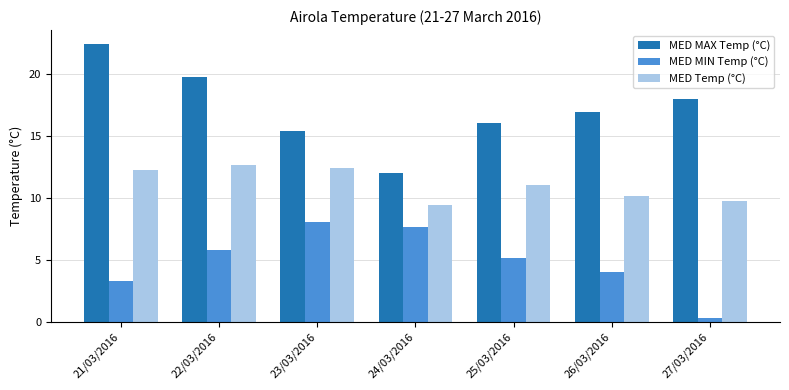

The value of MED Temp (°C) at 27/03/2016 is 4.1. True or false?

False